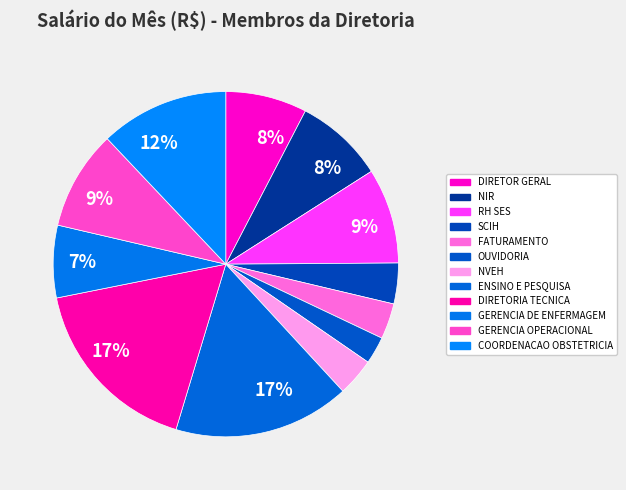

Which category has the biggest portion of the pie?

DIRETORIA TECNICA